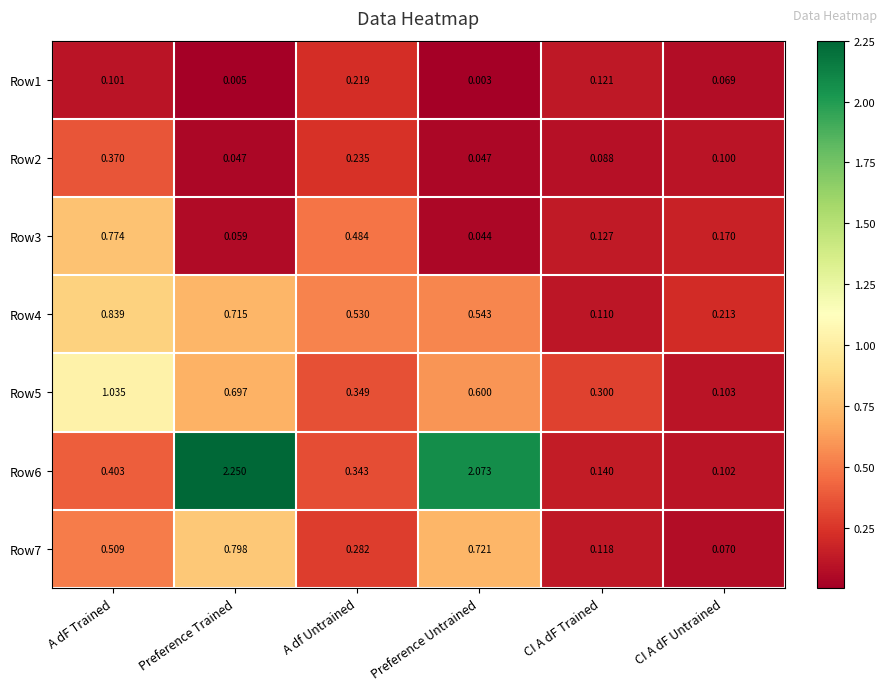

At which category is the sum across all series the highest?

Preference Trained